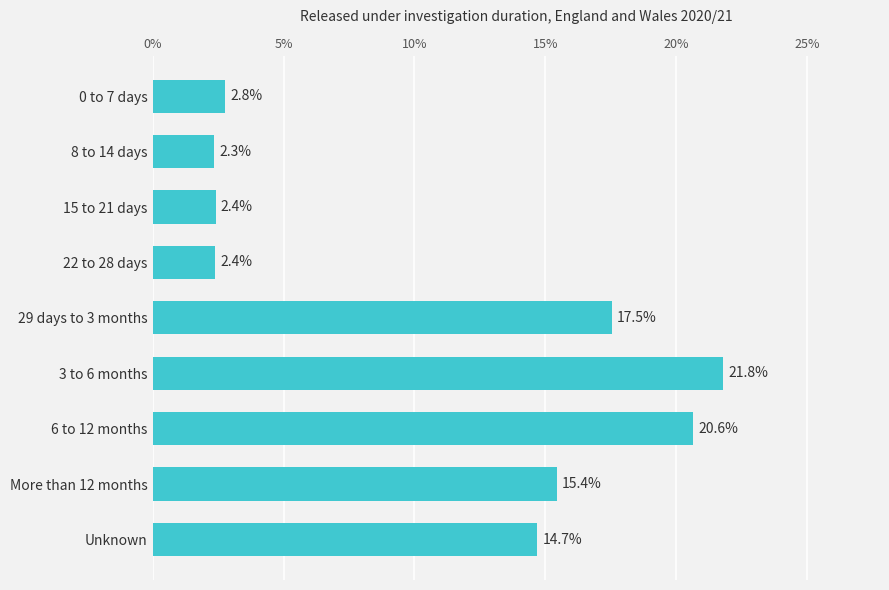

The chart shows a value of 2.8 at 0 to 7 days. True or false?

True